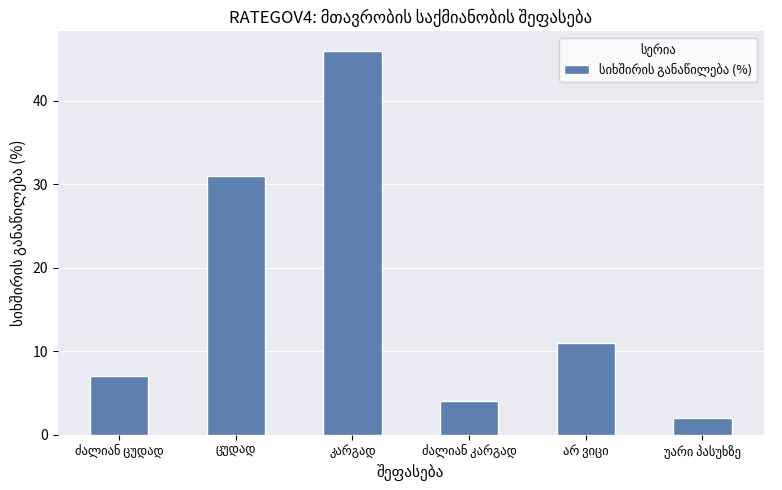

What is the sum of all values?

101